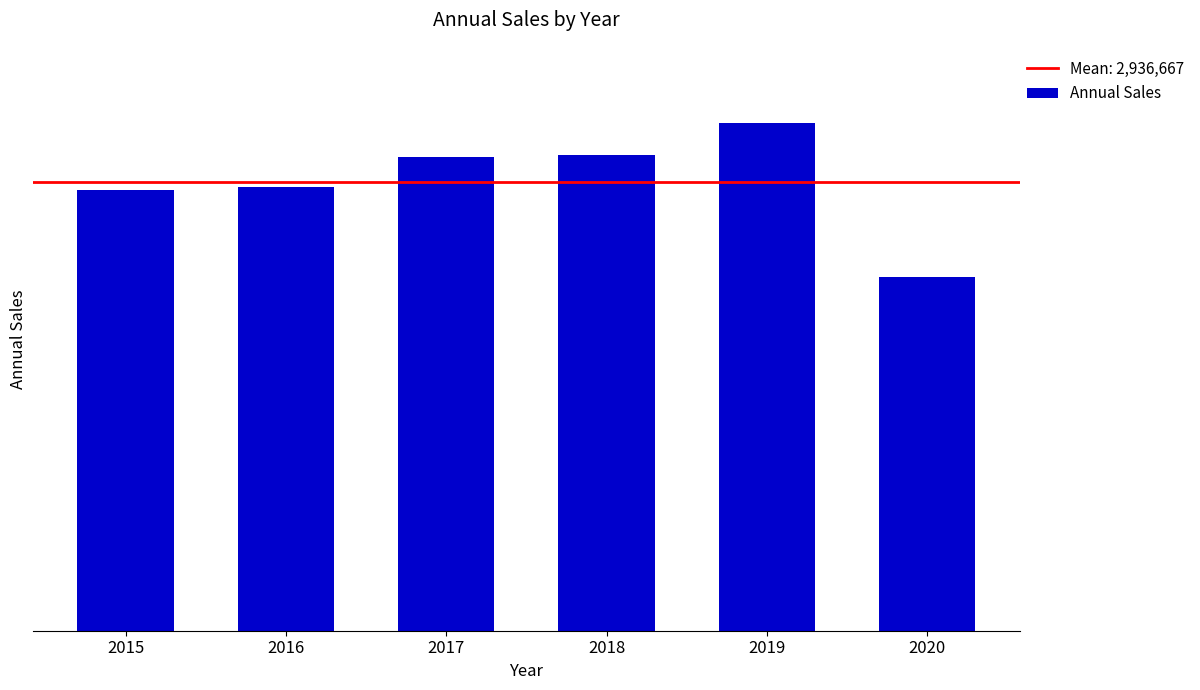

Which label corresponds to the largest value in the chart?

2019